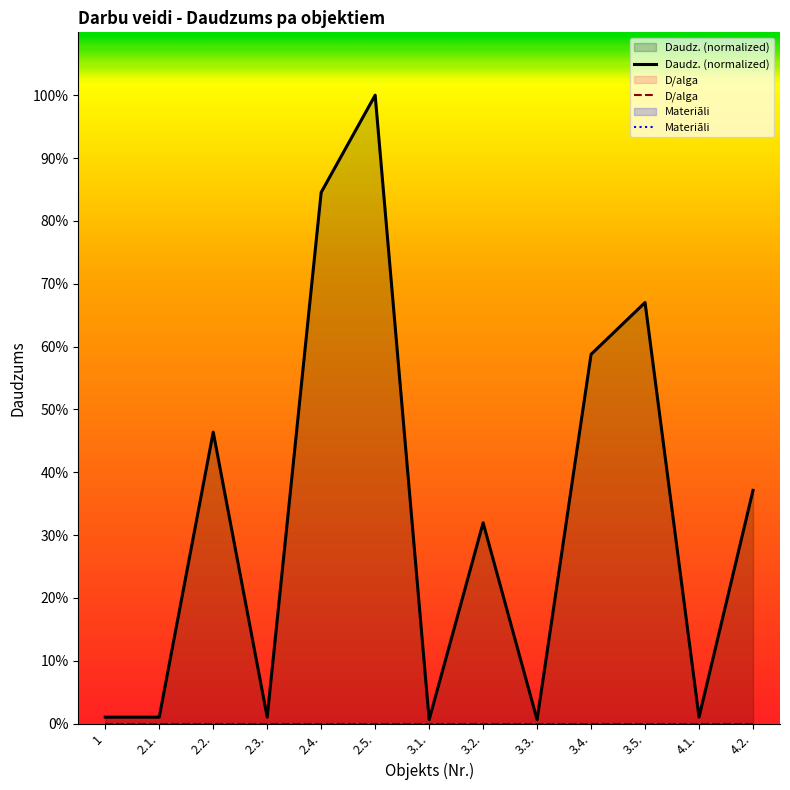

At how many categories does at least one series exceed 1?

11